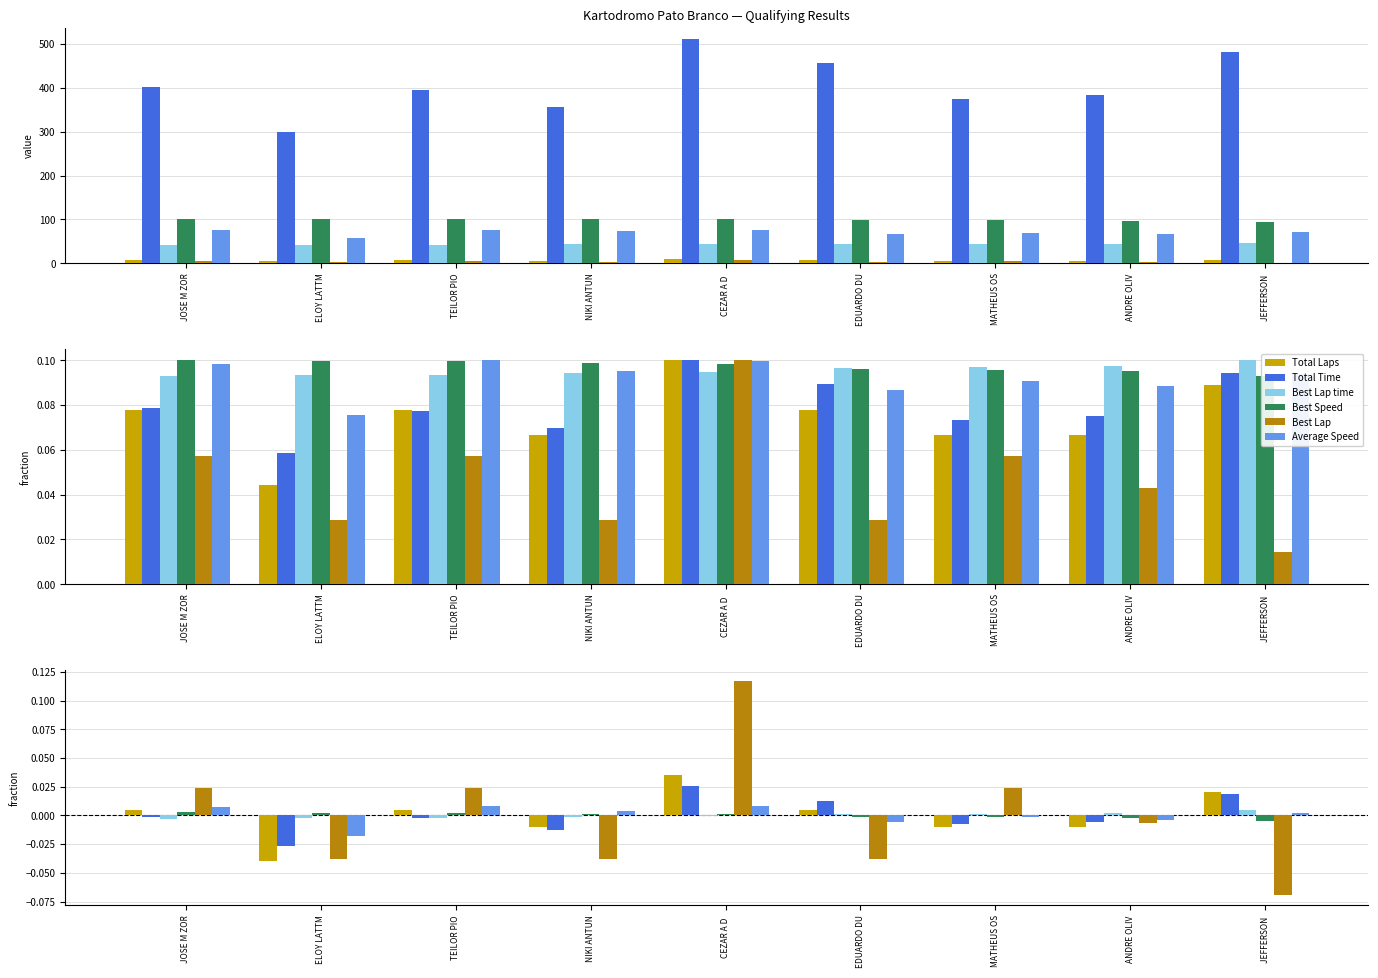

Which series has the widest spread of values?

Best Lap